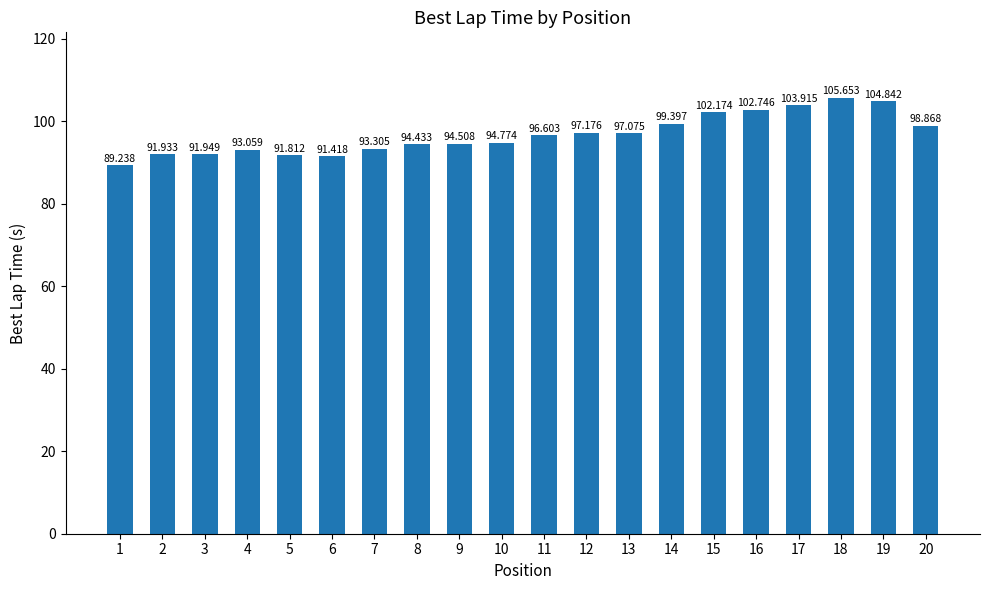

Which has a higher value, 1 or 13?

13